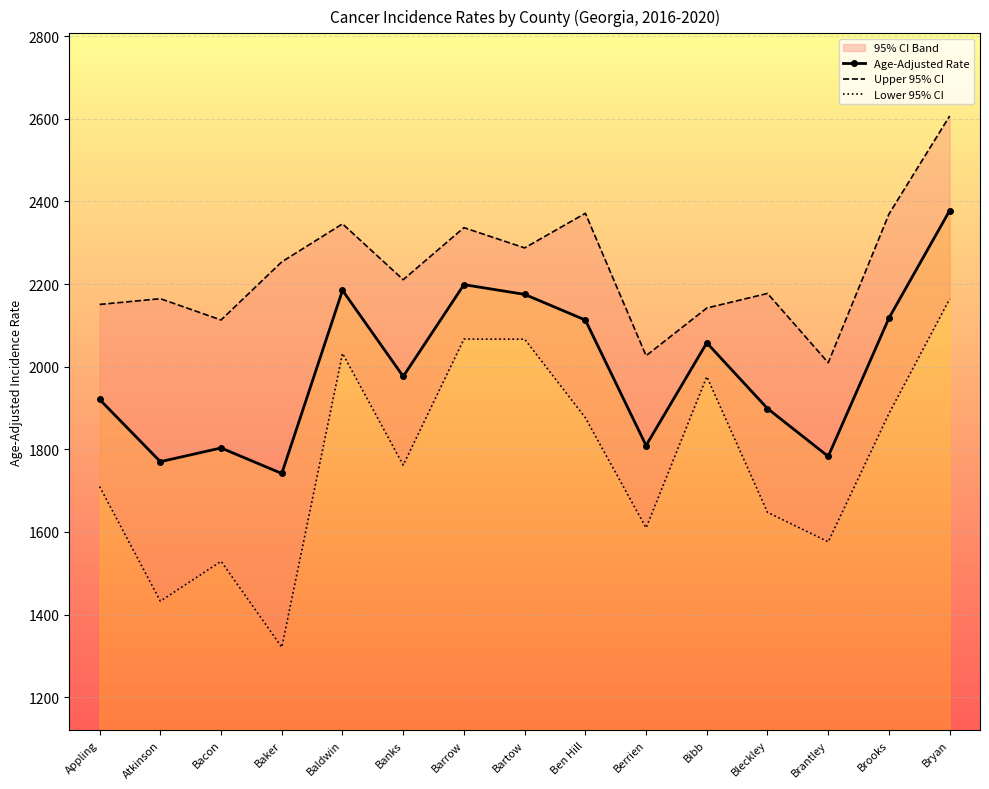

Which category has the highest value across all series?

Bryan